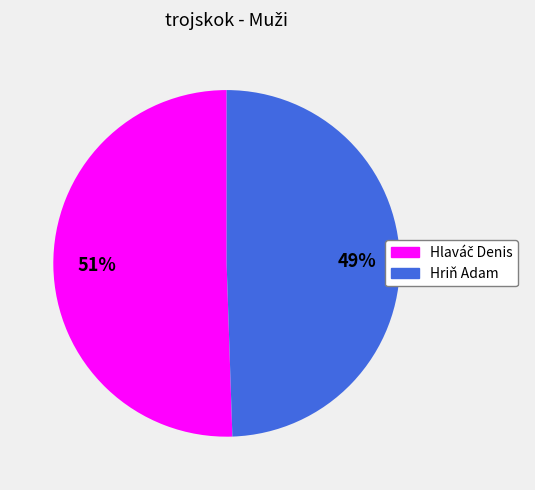

To the nearest percent, what portion does Hriň Adam represent?

49%